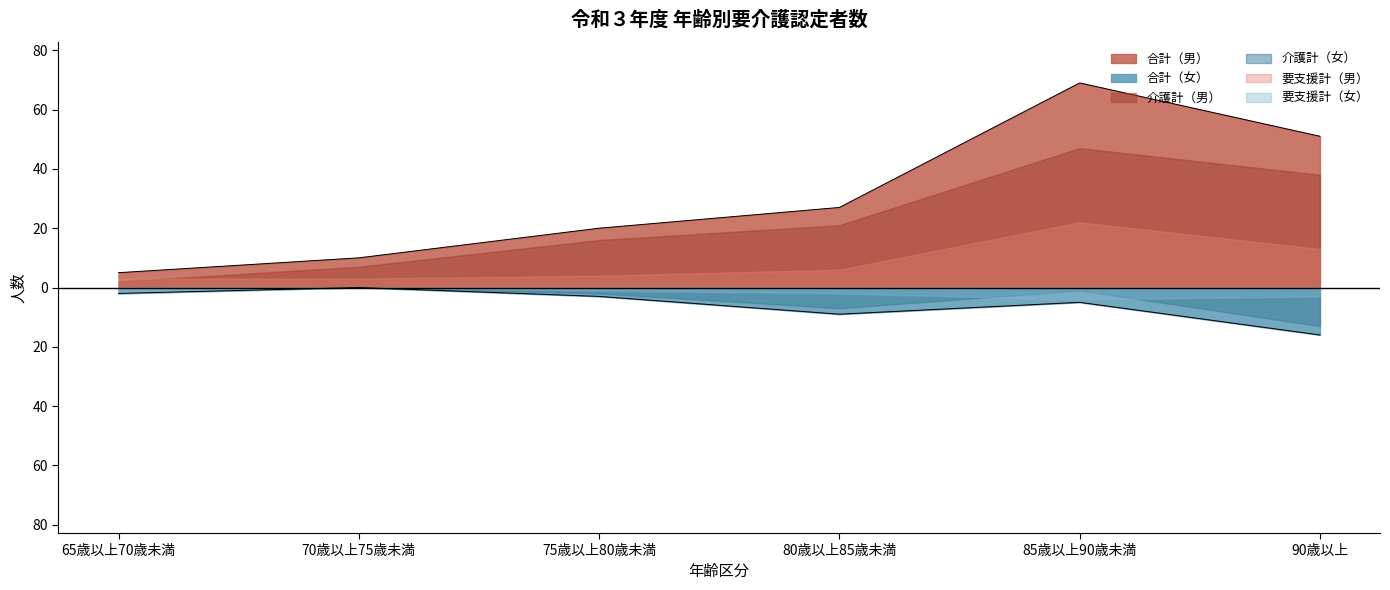

Which category has the highest value in the 要支援計（男） series?

85歳以上90歳未満